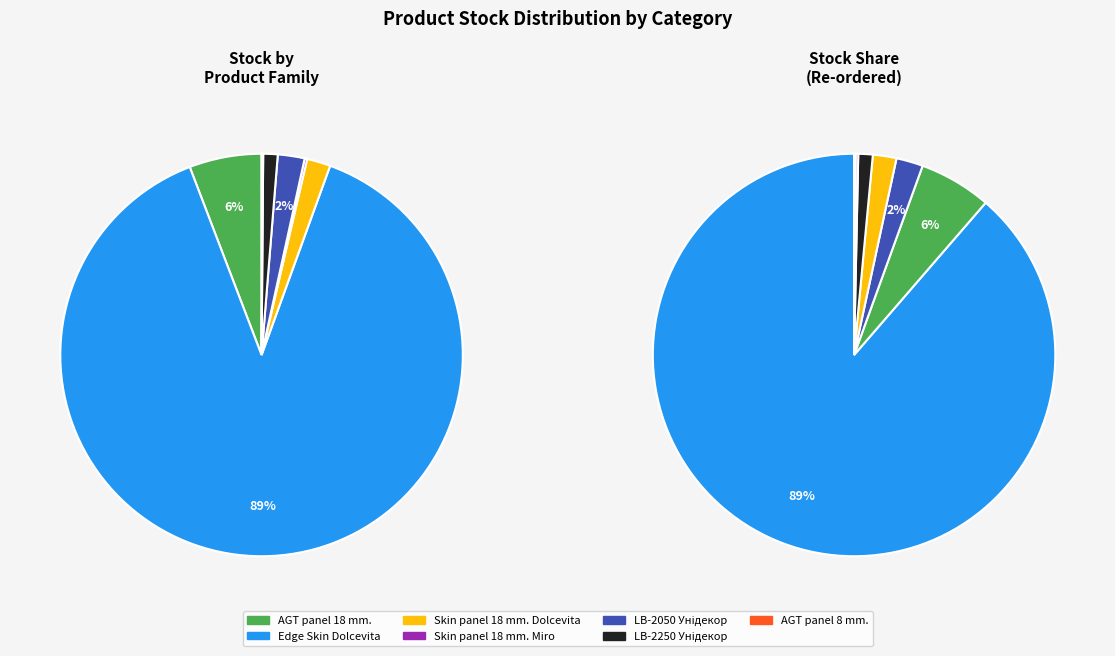

What is the ratio of the value at LB-2050 Унідекор to the value at Skin panel 18 mm. Miro?

10.6